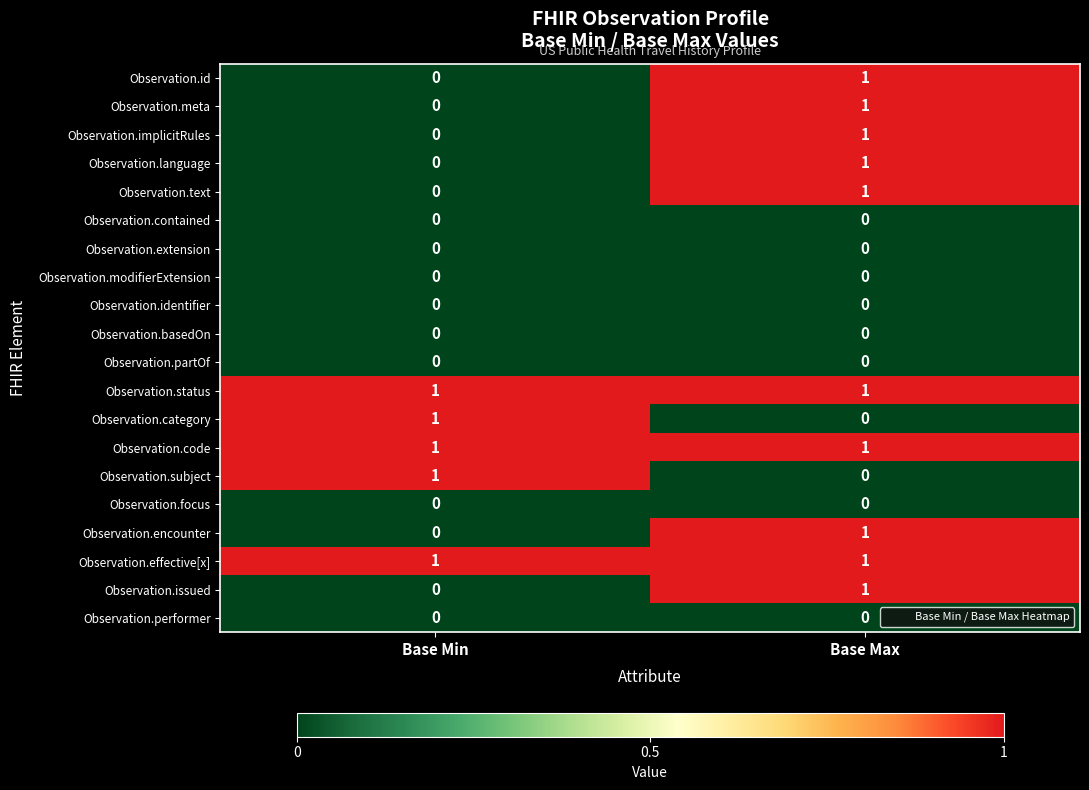

Is it true that Observation.subject equals 0 at Base Max?

True